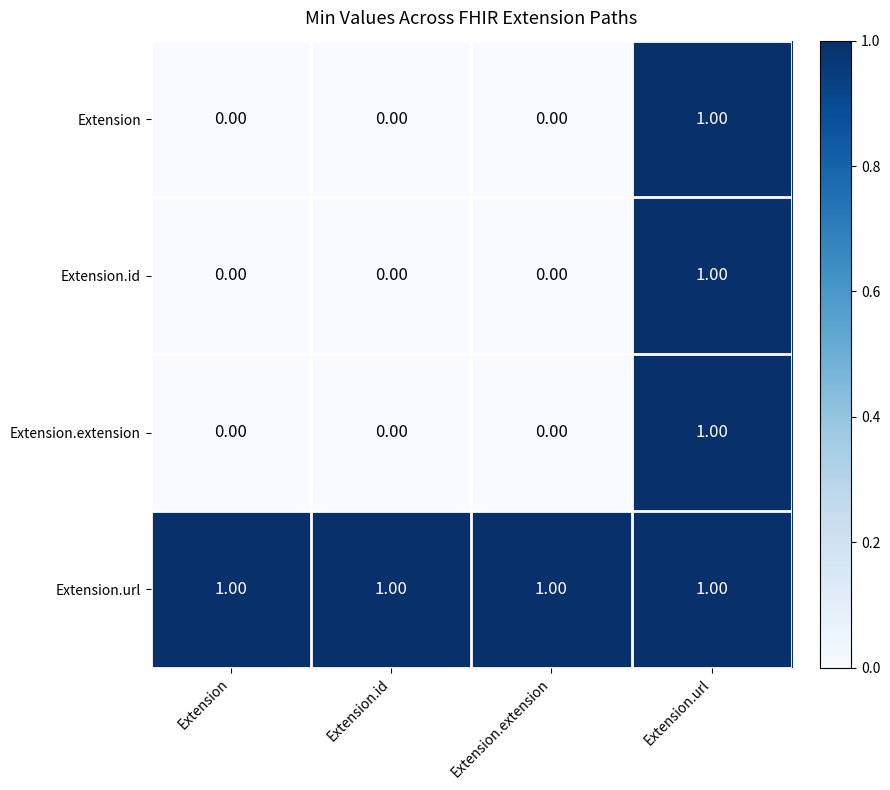

Which series has the largest total across all categories?

Extension.url